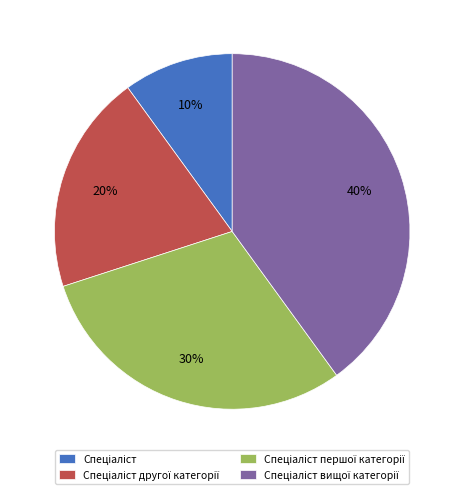

To the nearest percent, what is the difference between the largest and smallest slice percentages?

30%